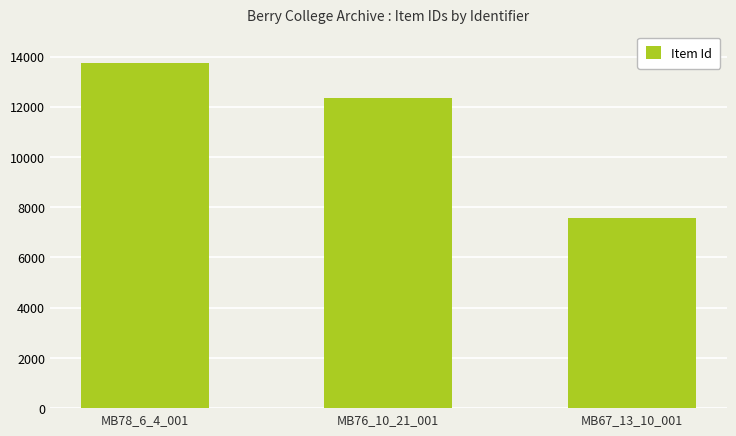

What is the label of the 3rd bar from the left?

MB67_13_10_001